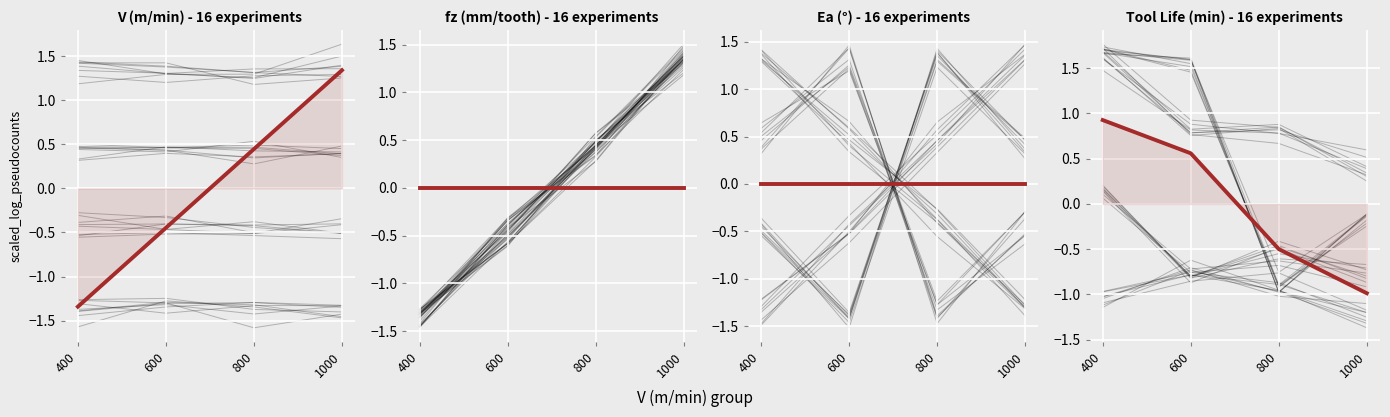

How many data points in Tool Life (min) are less than 0?

2